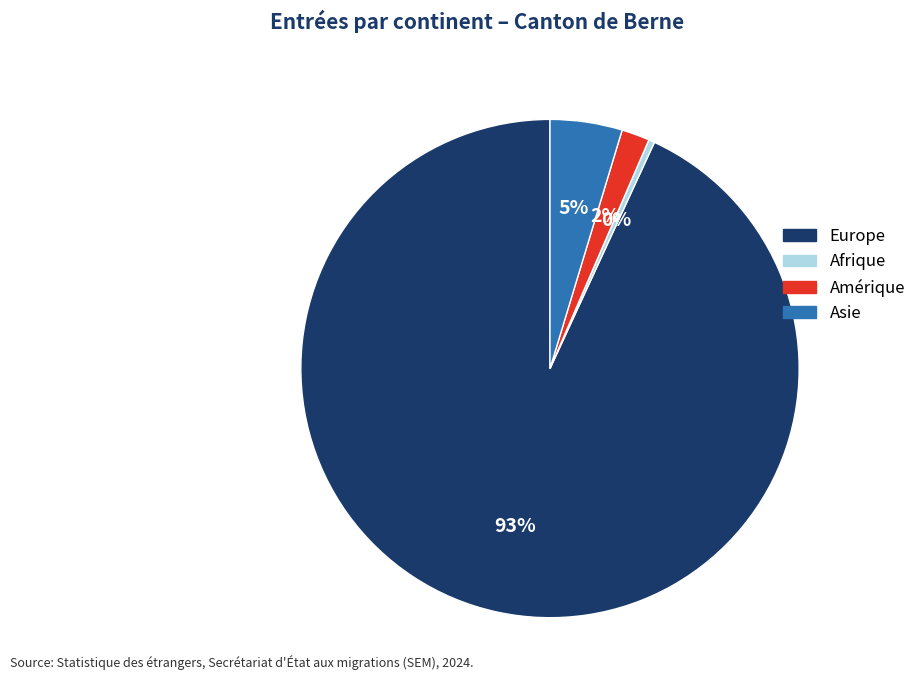

Rank the categories by value from highest to lowest.

Europe, Asie, Amérique, Afrique